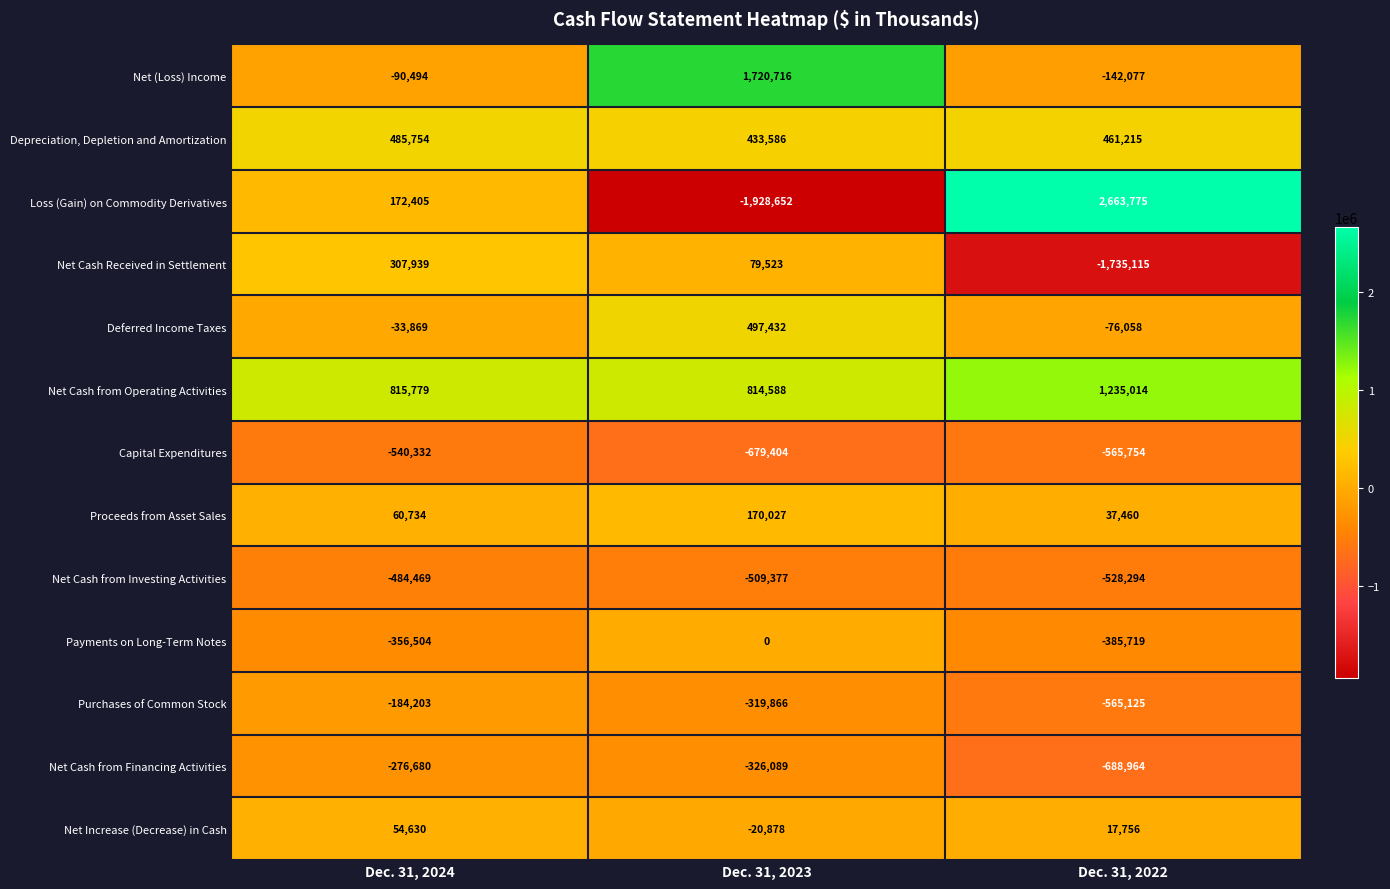

At which category is the sum across all series the highest?

Dec. 31, 2023